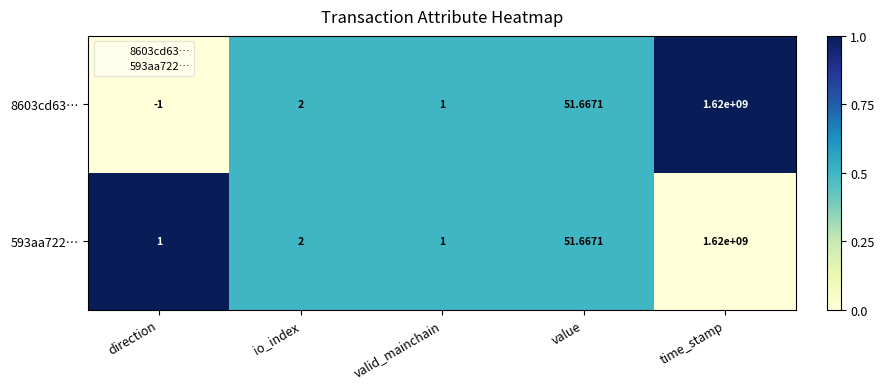

How many positive values does the 8603cd63… series have?

4